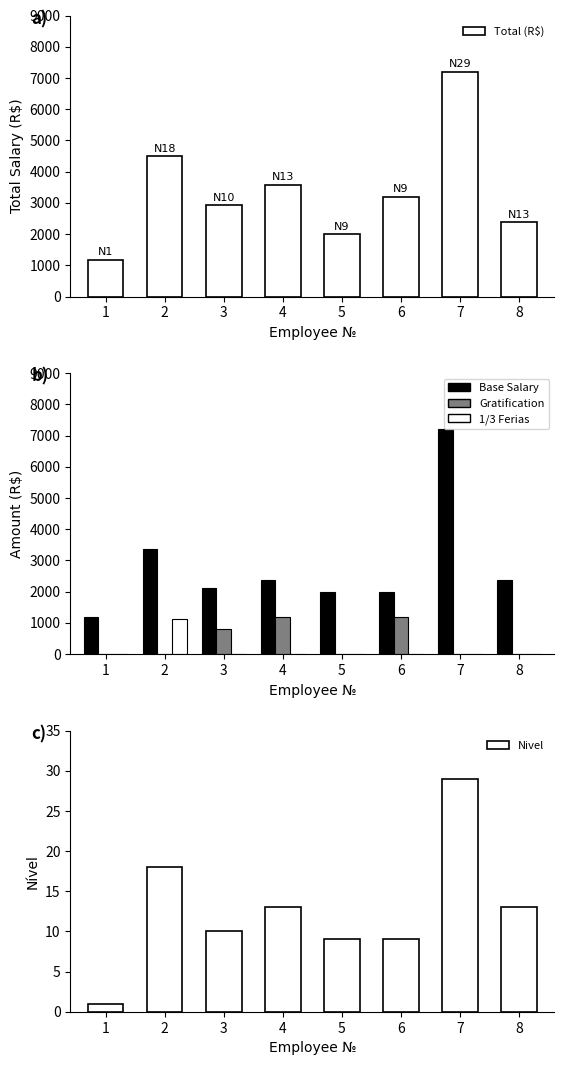

Rank the series at 2 from lowest to highest value.

Gratification, Nivel, 1/3 Ferias, Base Salary, Total (R$)